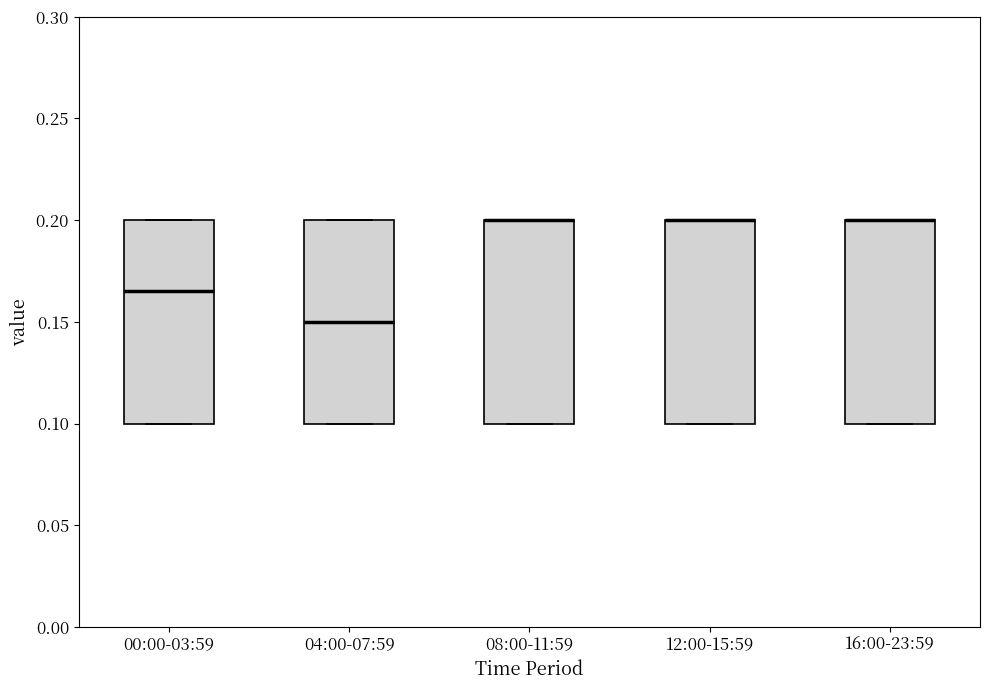

Reading left to right, read every box against the y-axis: the position of its median line, the range the box covers, and the ends of its whiskers. The values are not printed on the chart, so give them approximately, as read against the axis.

00:00-03:59: median 0.165, box 0.100 to 0.200, whiskers 0.100 to 0.200
04:00-07:59: median 0.150, box 0.100 to 0.200, whiskers 0.100 to 0.200
08:00-11:59: median 0.200 (drawn on the box's upper edge), box 0.100 to 0.200, whiskers 0.100 to 0.200
12:00-15:59: median 0.200 (drawn on the box's upper edge), box 0.100 to 0.200, whiskers 0.100 to 0.200
16:00-23:59: median 0.200 (drawn on the box's upper edge), box 0.100 to 0.200, whiskers 0.100 to 0.200